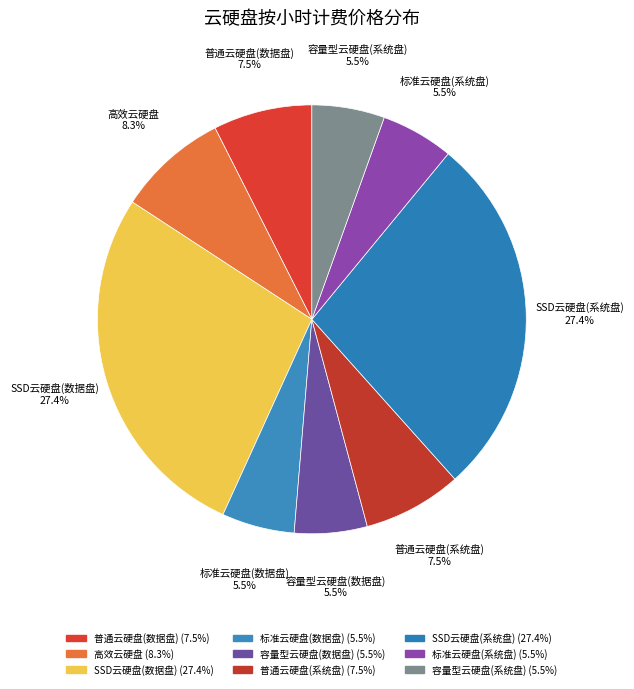

To the nearest percent, what portion does SSD云硬盘(数据盘) represent?

27%